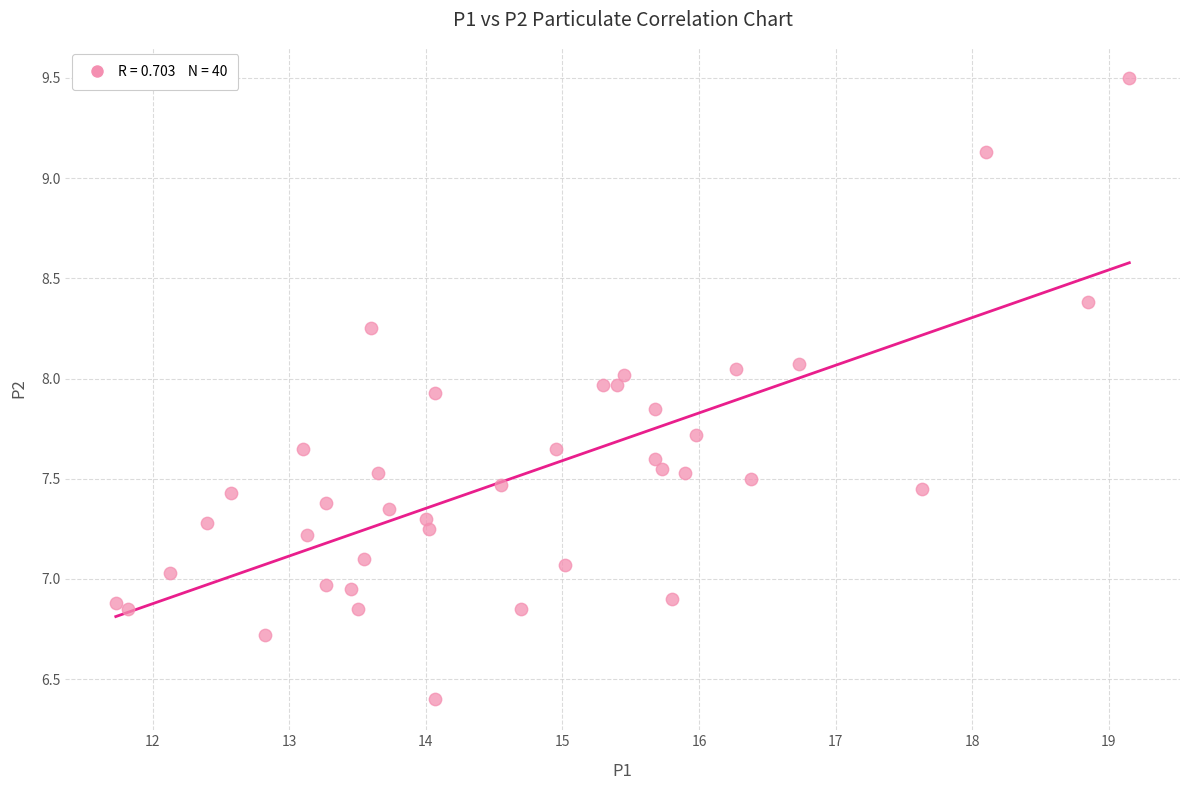

What is the range of X values (max minus min)?

7.4